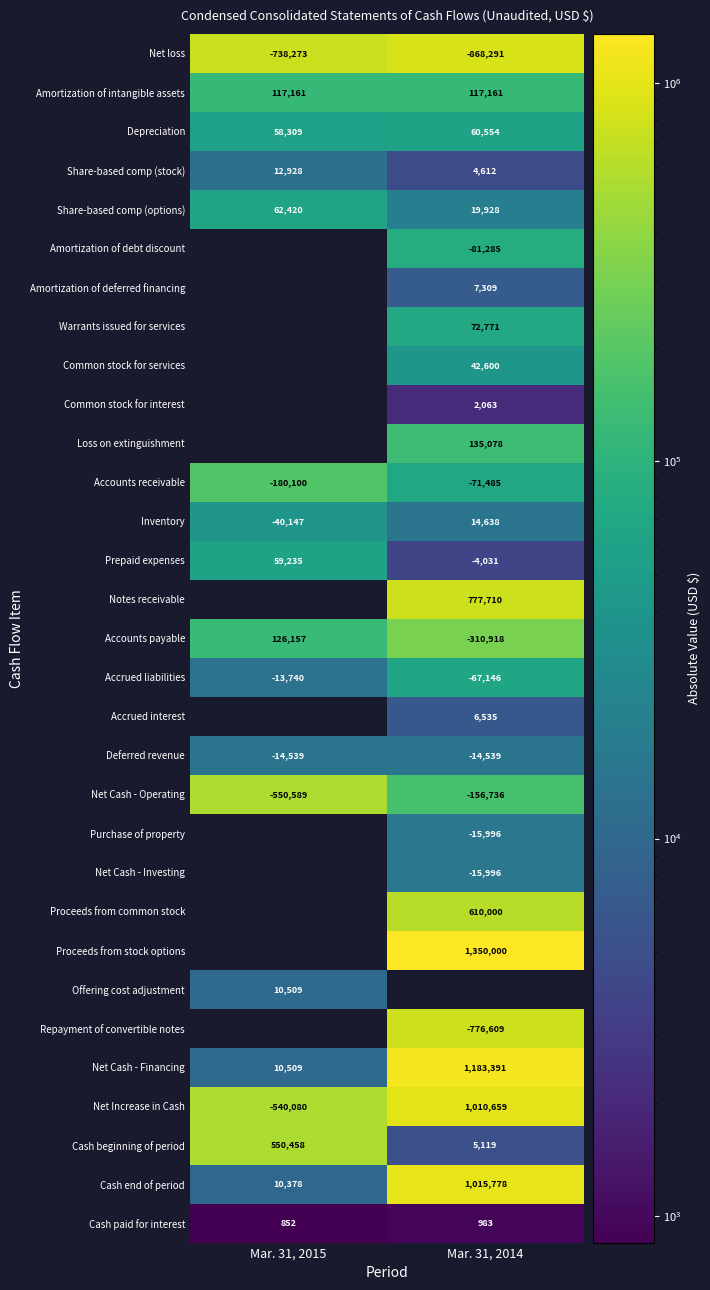

Is the value of Net Cash - Investing at Mar. 31, 2014 greater than the value of Amortization of intangible assets at Mar. 31, 2015?

No